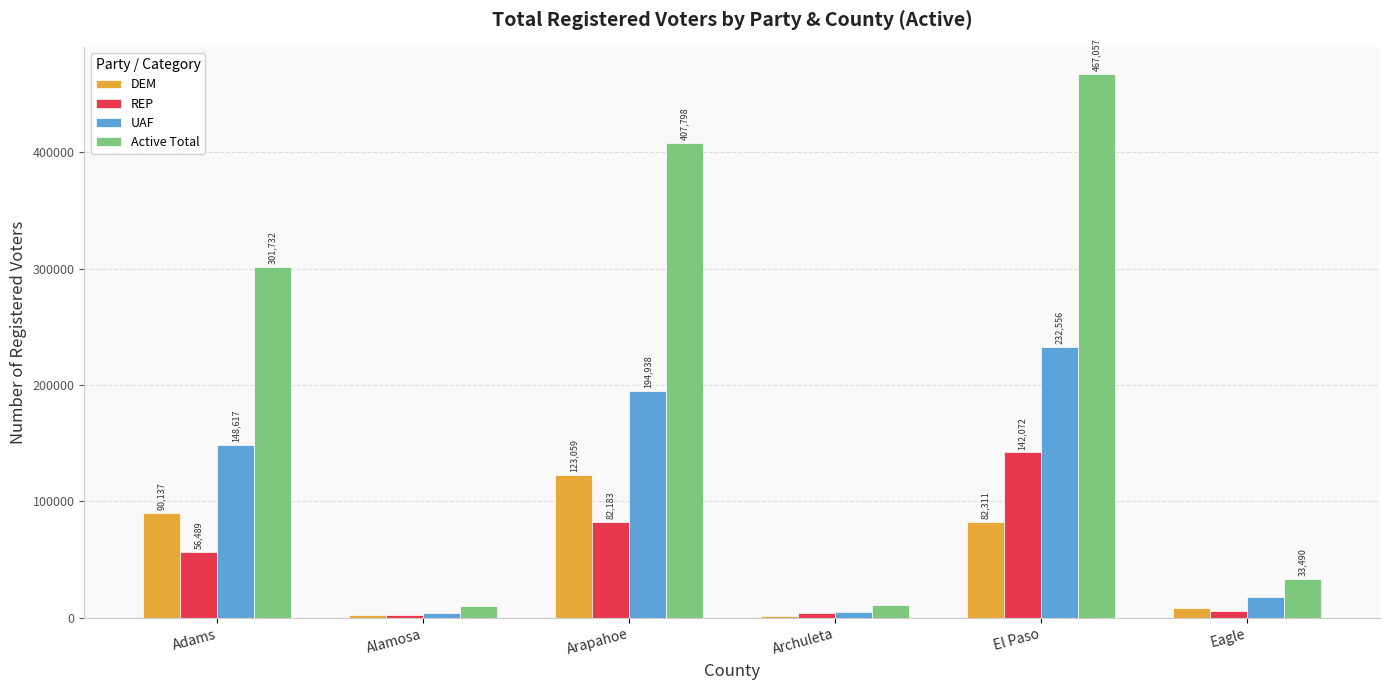

Reading right to left, extract all data points from this chart.

DEM: 8777	82311	1845	123059	2739	90137
REP: 6229	142072	3941	82183	2590	56489
UAF: 17925	232556	5223	194938	4318	148617
Active Total: 33490	467057	11166	407798	9841	301732